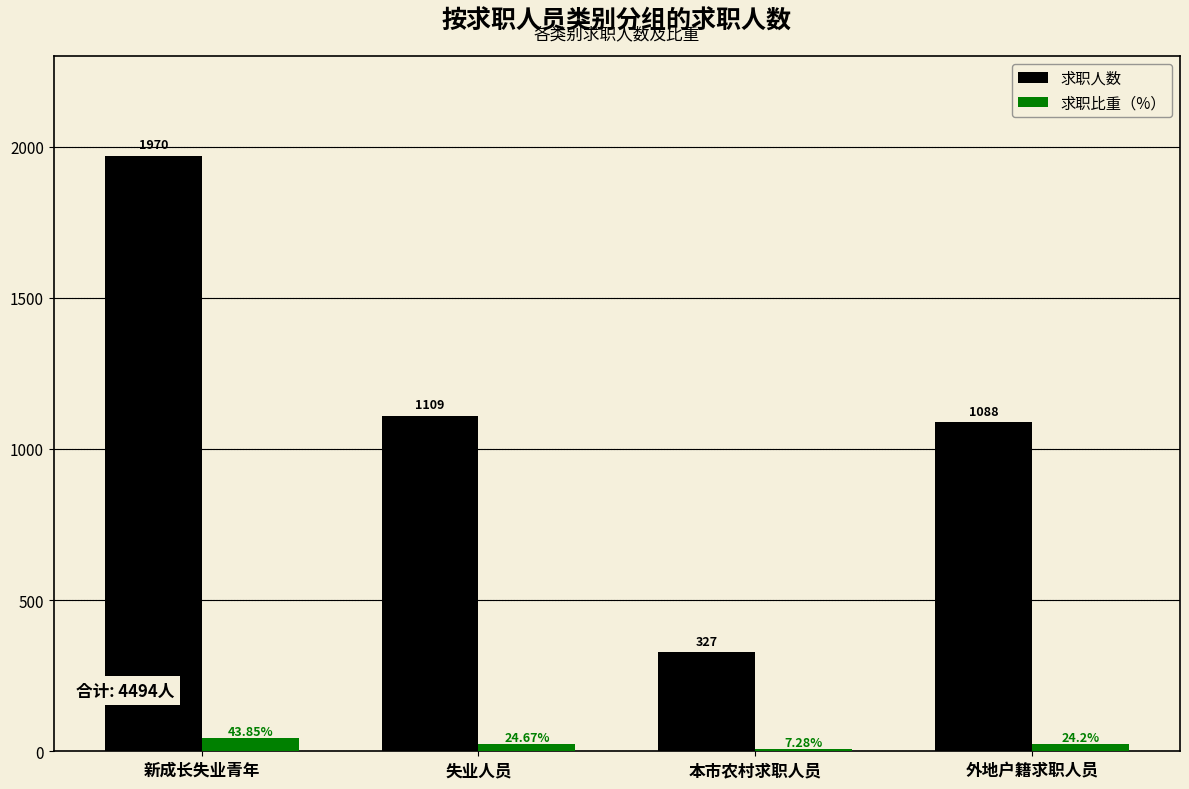

What are all the series names shown in the legend?

求职人数, 求职比重（%）